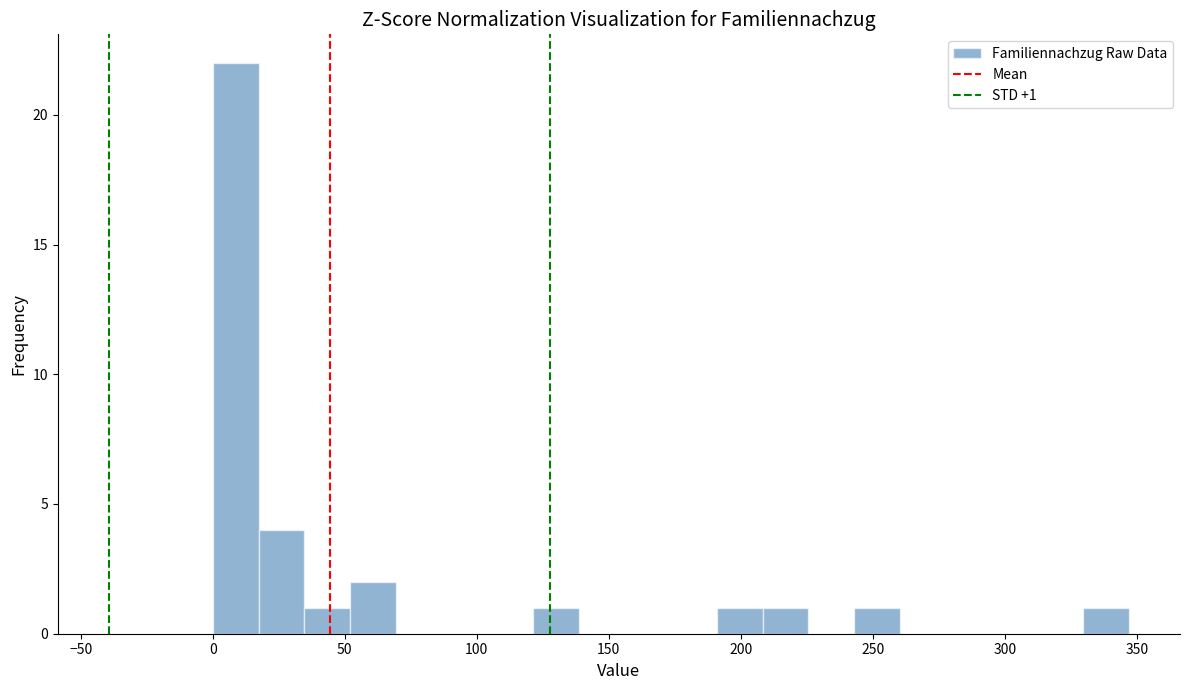

Read against the x-axis, roughly where is the centre of the tallest bar?

10